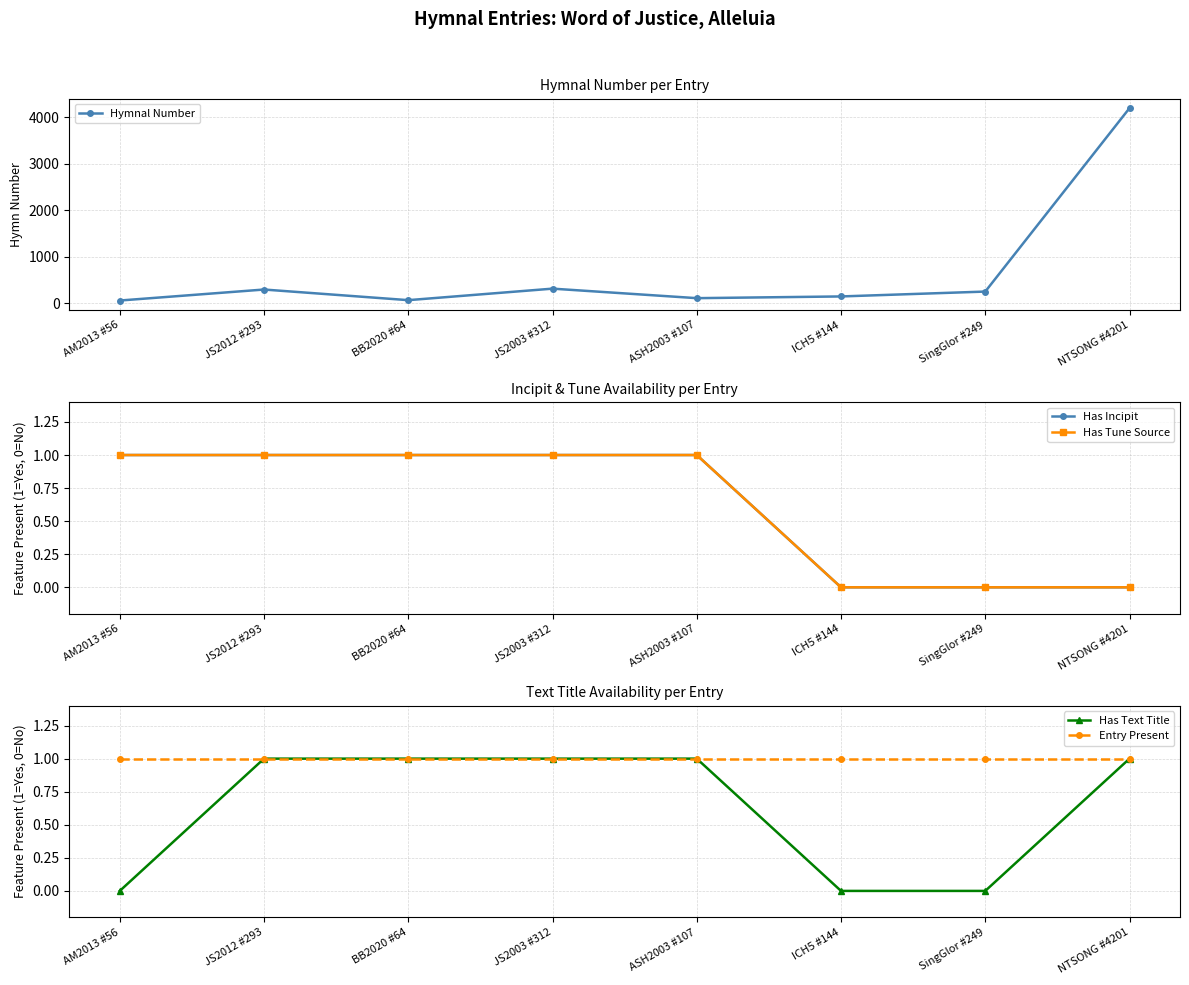

How many lines are shown in the chart?

5